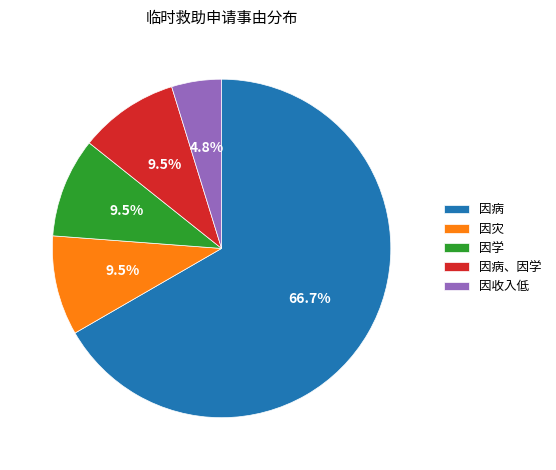

How many segments does this pie chart have?

5